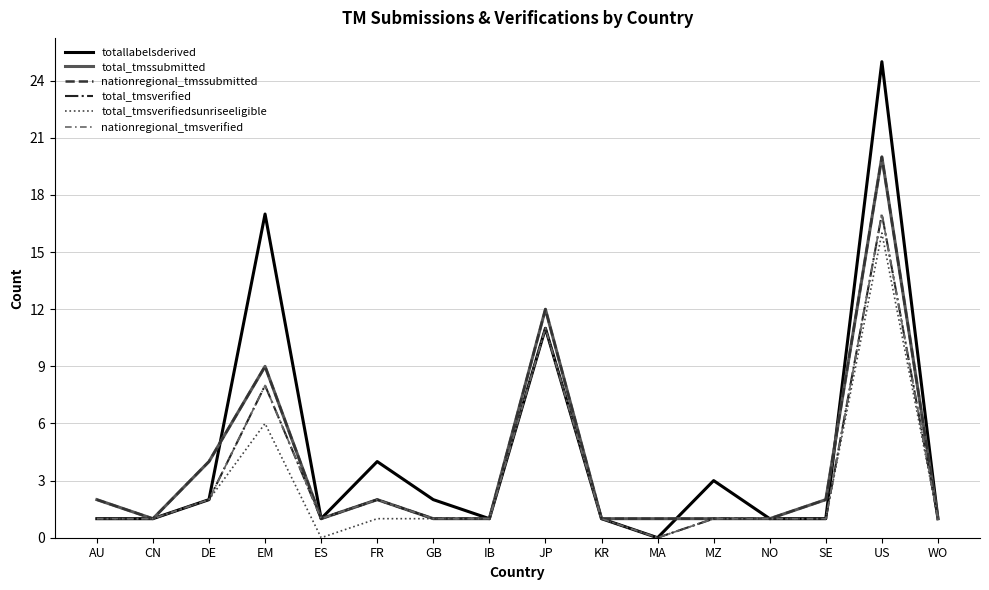

Does the chart display data point markers on the line(s)?

No